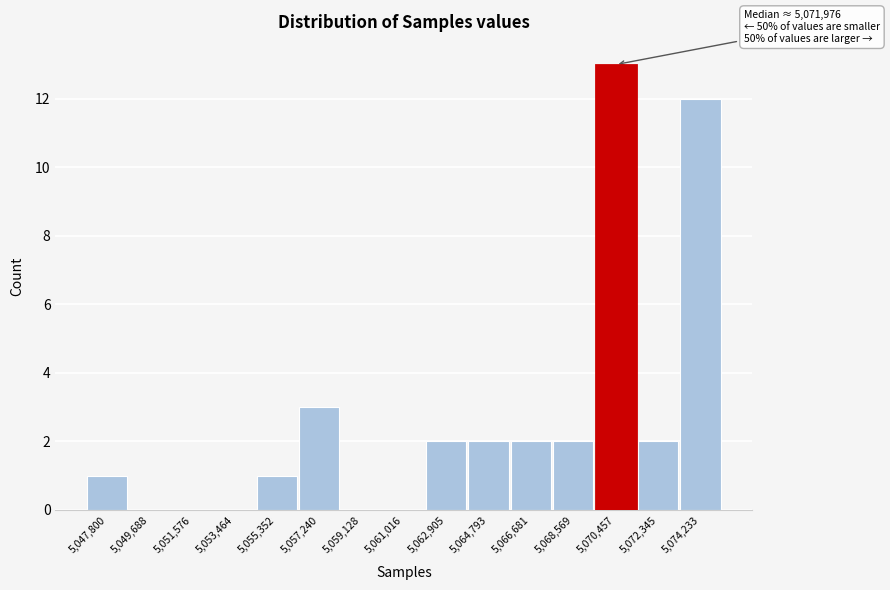

Reading left to right, what are all the values shown in this chart?

5,047,800=1	5,049,688=0	5,051,576=0	5,053,464=0	5,055,352=1	5,057,240=3	5,059,128=0	5,061,016=0	5,062,905=2	5,064,793=2	5,066,681=2	5,068,569=2	5,070,457=13	5,072,345=2	5,074,233=12